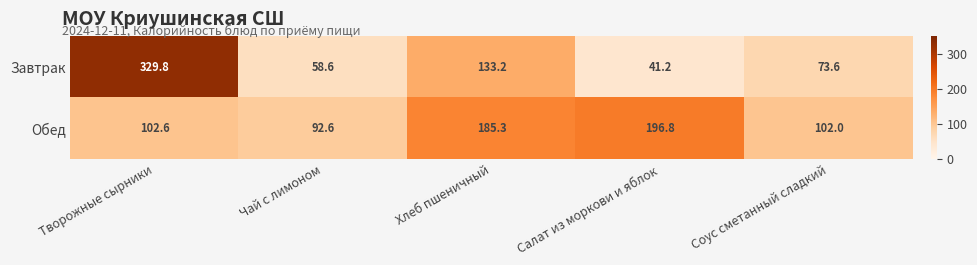

Read the Обед value at Соус сметанный сладкий.

102.0